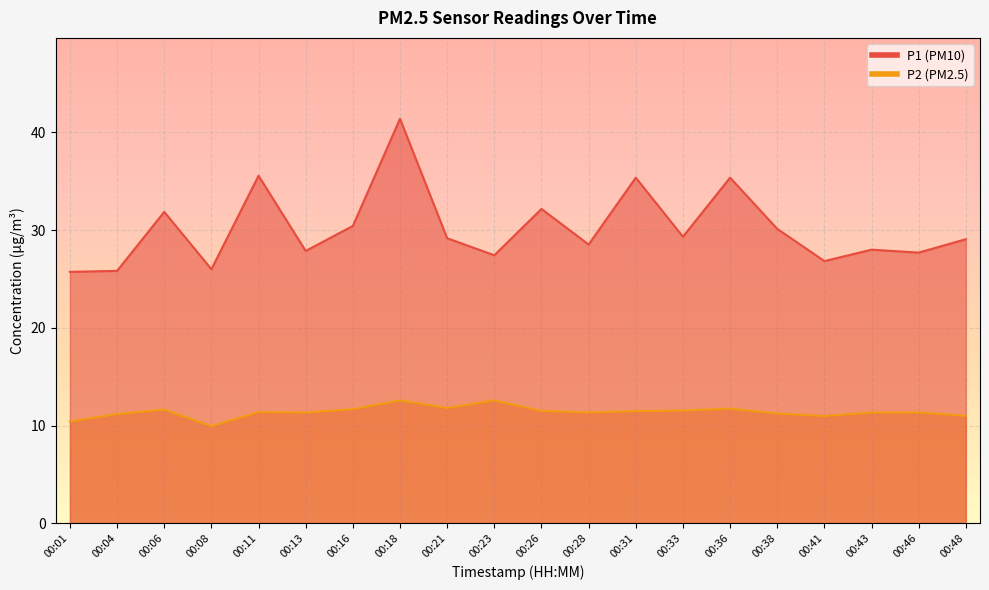

What is the value of the P1 point at the 8th from the left?

41.4